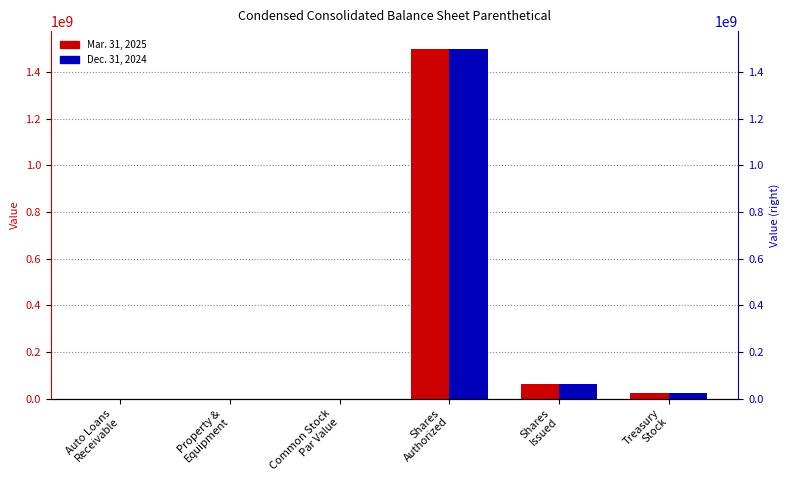

How many data points in Mar. 31, 2025 are less than 25677029?

3